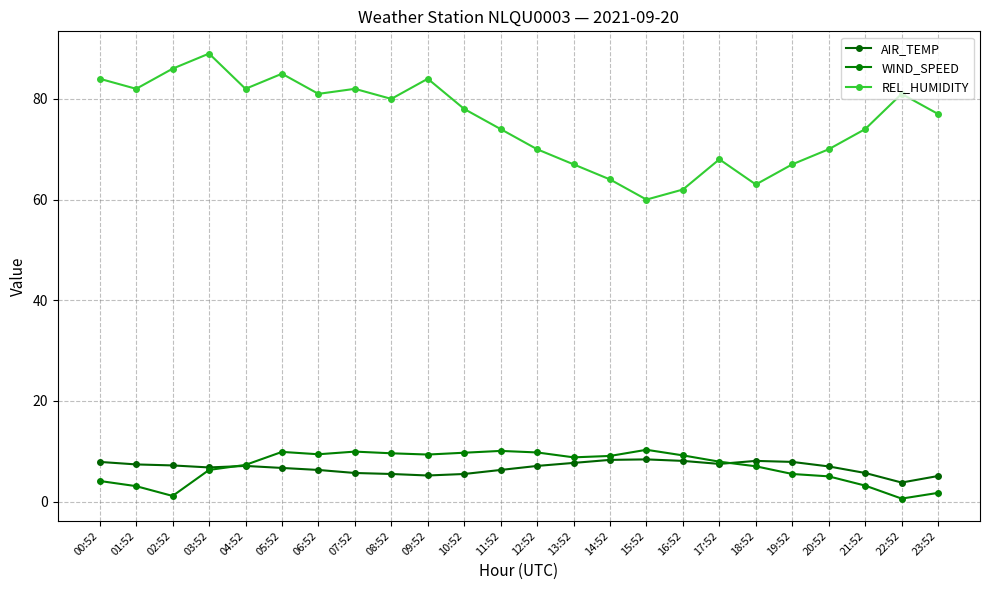

Is the value of WIND_SPEED at 23:52 greater than the value of AIR_TEMP at 20:52?

No